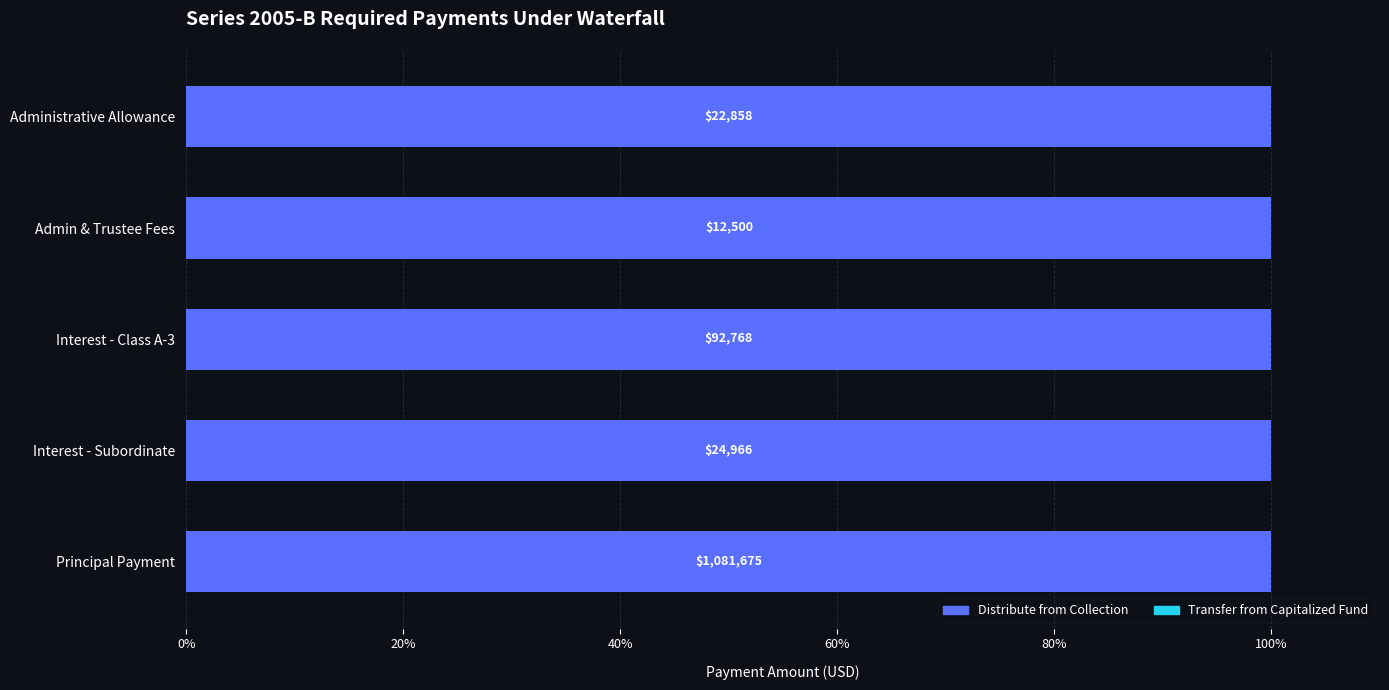

How many distinct data groups are displayed?

2